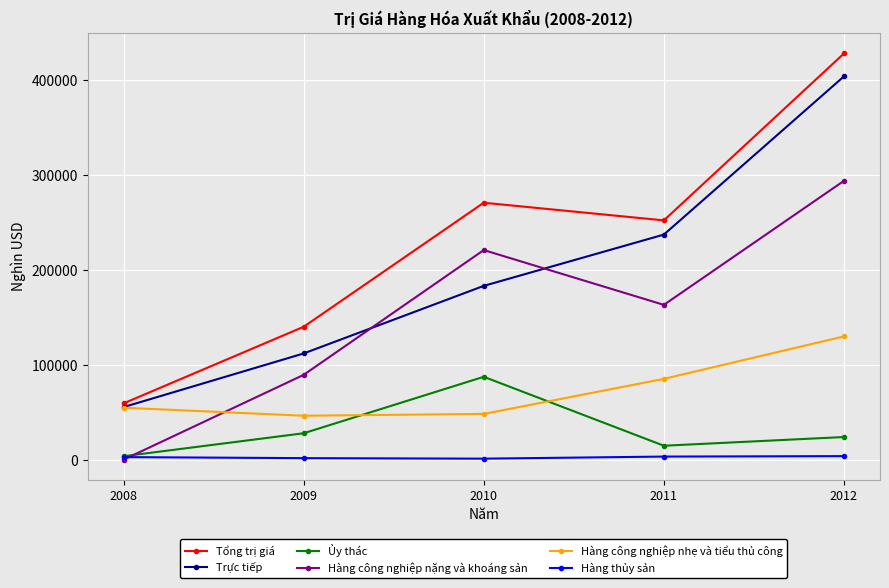

Which series changed the most between 2008 and 2009?

Hàng công nghiệp nặng và khoáng sản